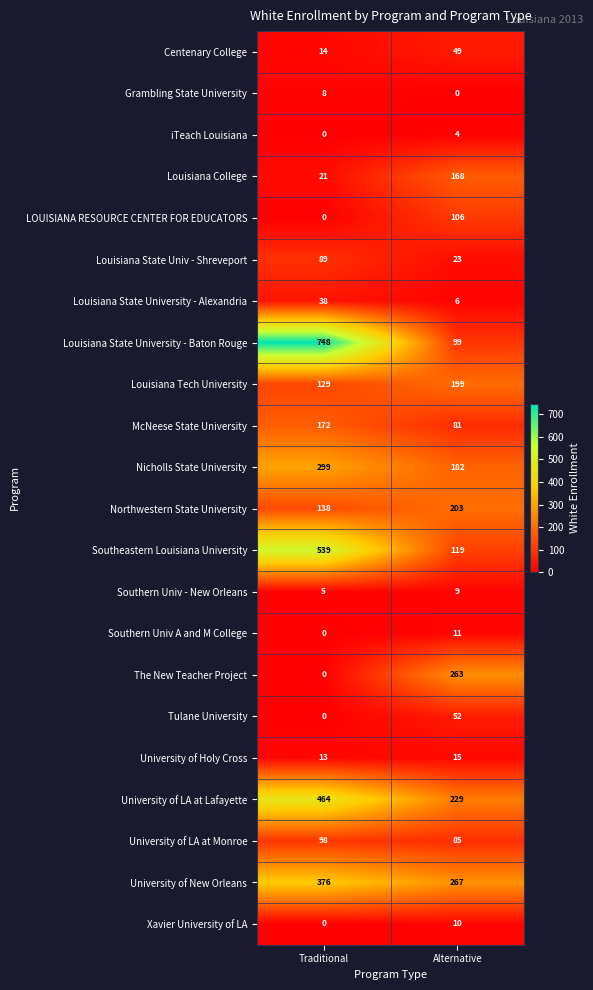

What is the difference between the Southern Univ - New Orleans values at Traditional and Alternative?

4